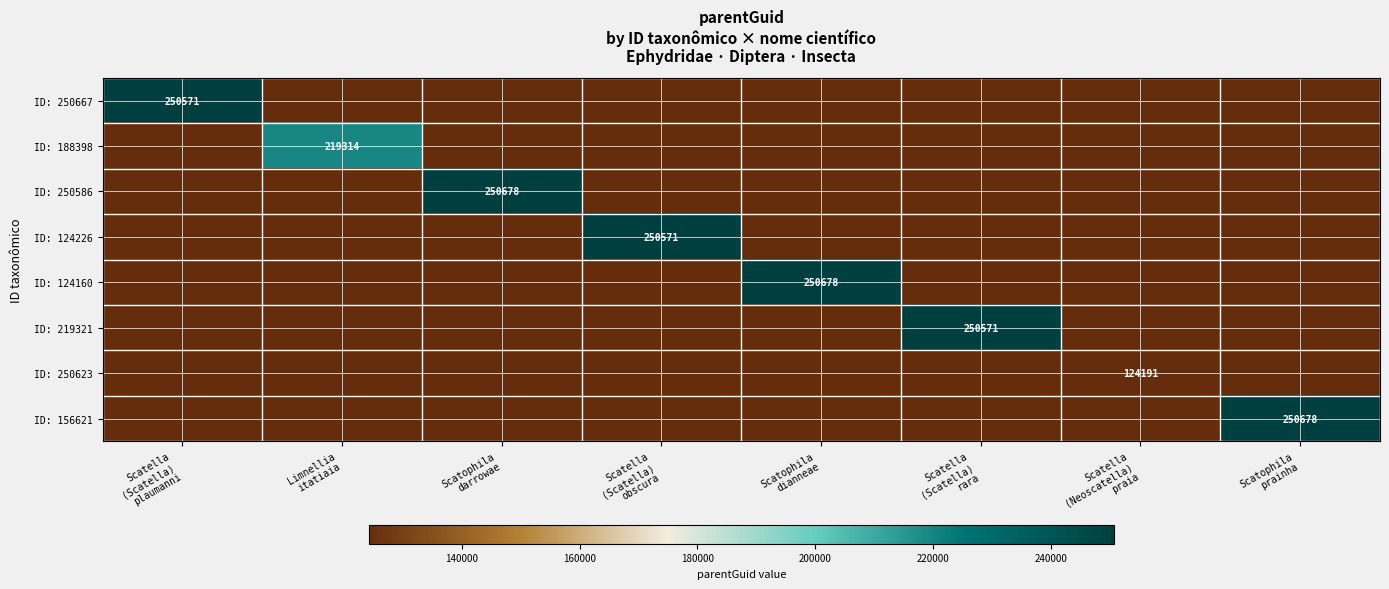

List the series in order of their peak value, highest first.

ID: 250586, ID: 124160, ID: 156621, ID: 250667, ID: 124226, ID: 219321, ID: 188398, ID: 250623